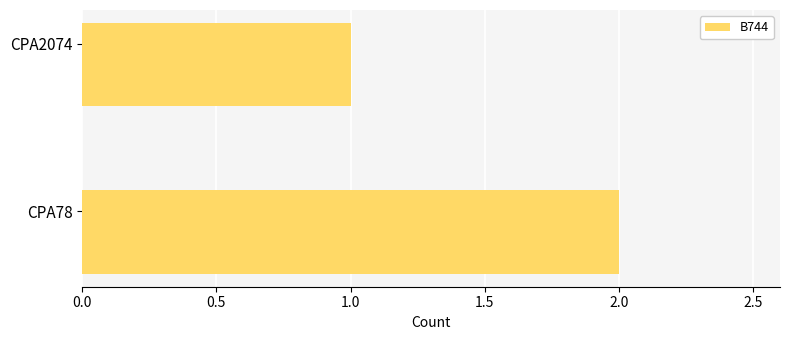

Reading bottom to top, extract all data points from this chart.

CPA78=2	CPA2074=1